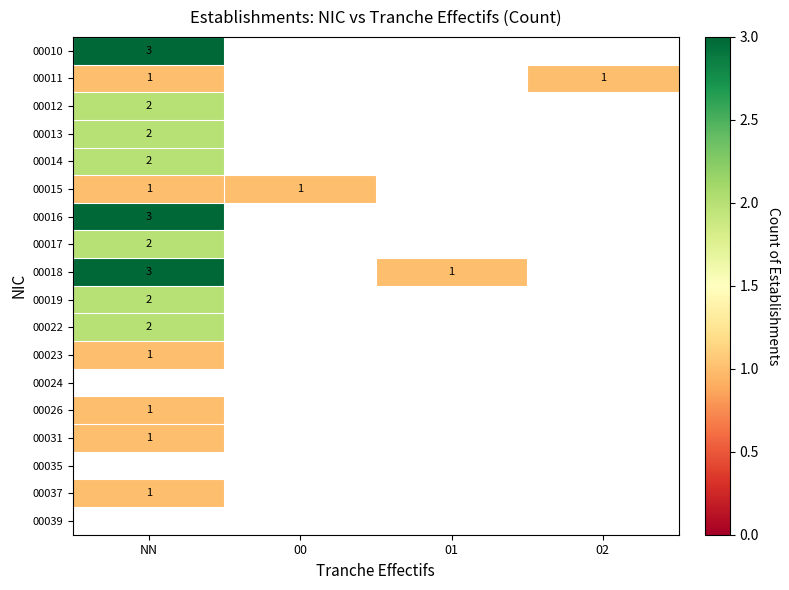

At which label is 00014 closest to 2?

NN